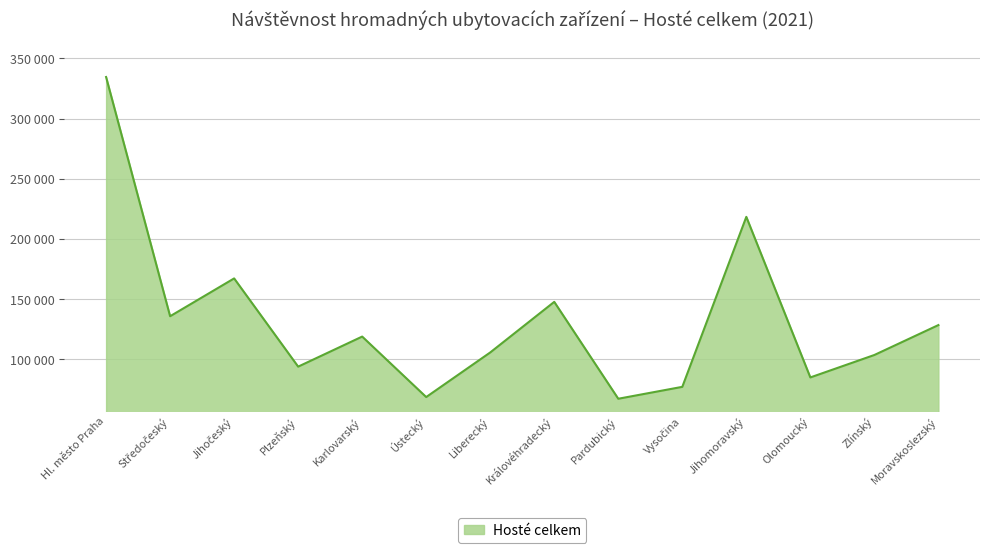

Reading left to right, list all the values displayed in this chart.

Hl. město Praha=334536	Středočeský=135667	Jihočeský=167102	Plzeňský=93762	Karlovarský=118756	Ústecký=68482	Liberecký=105554	Královéhradecký=147611	Pardubický=67072	Vysočina=76968	Jihomoravský=218275	Olomoucký=84794	Zlínský=103450	Moravskoslezský=128318